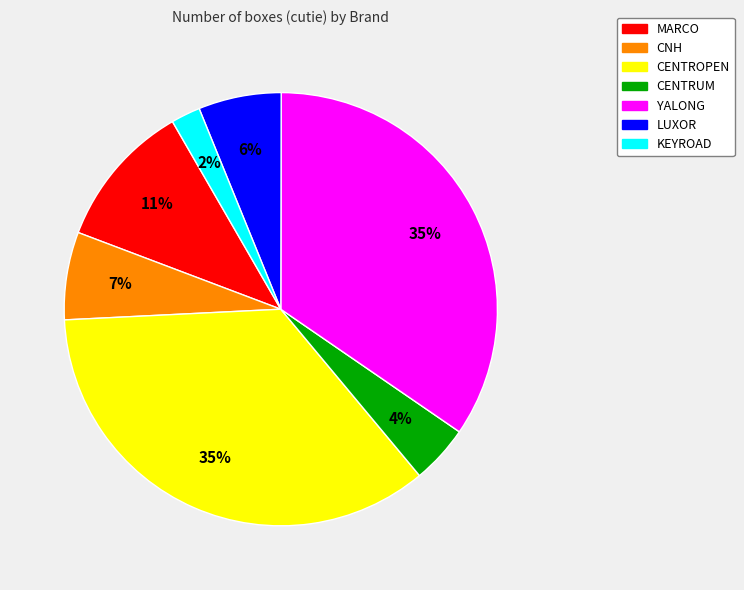

How many segments does this pie chart have?

7